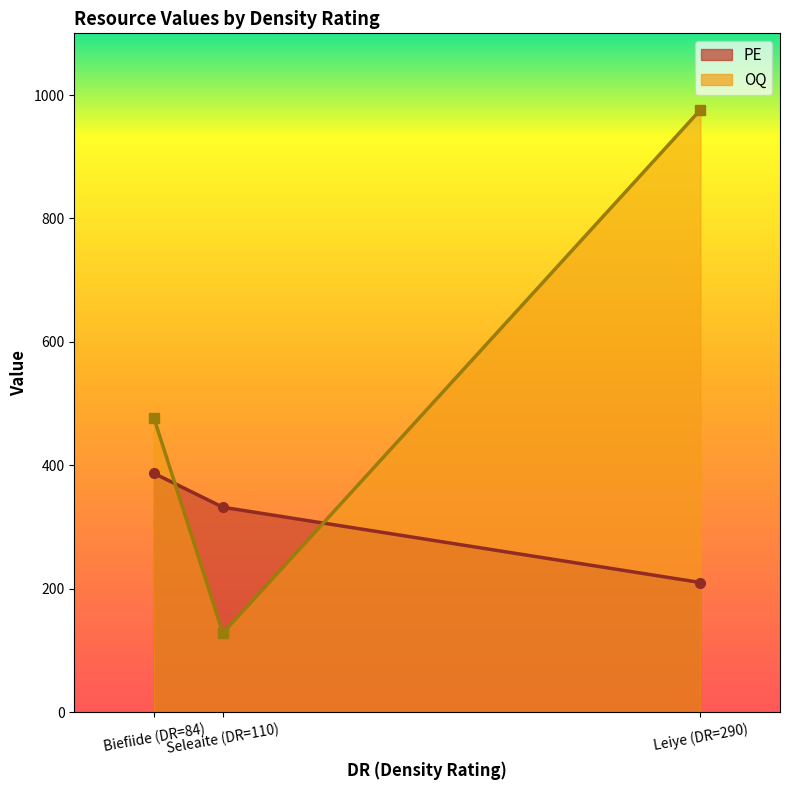

How many data points does each series have?

3